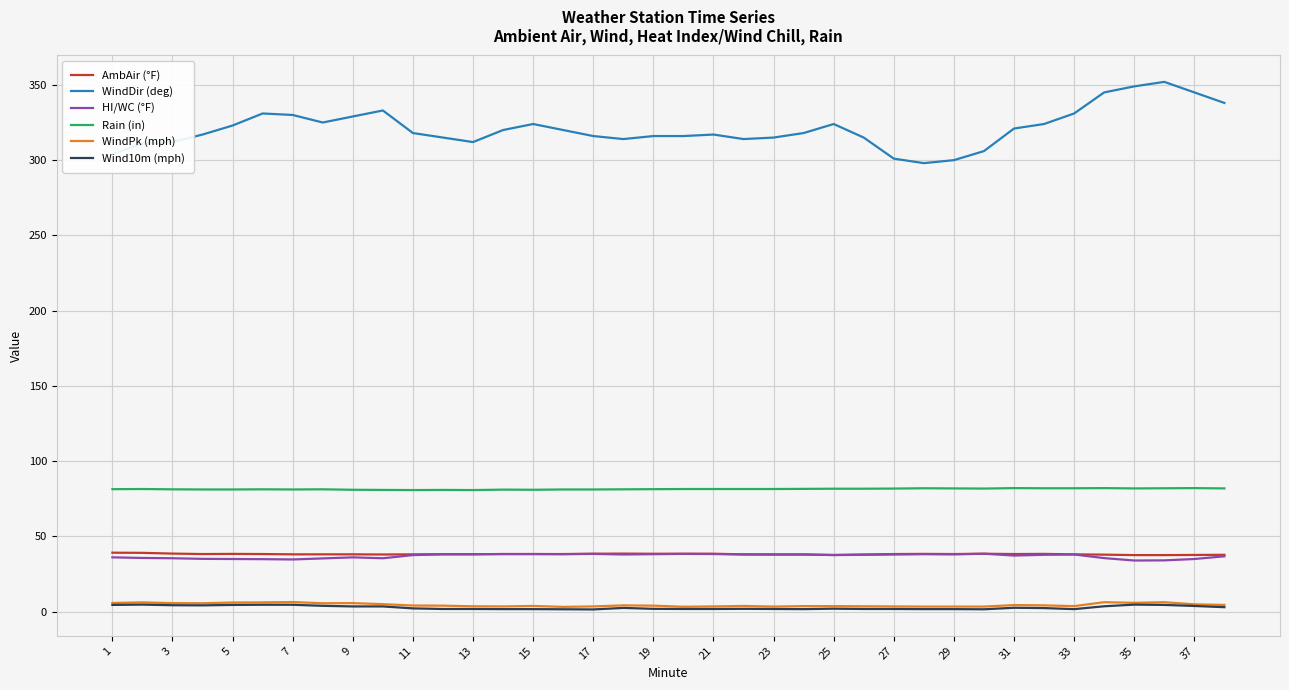

What is the greatest value displayed?

352.0